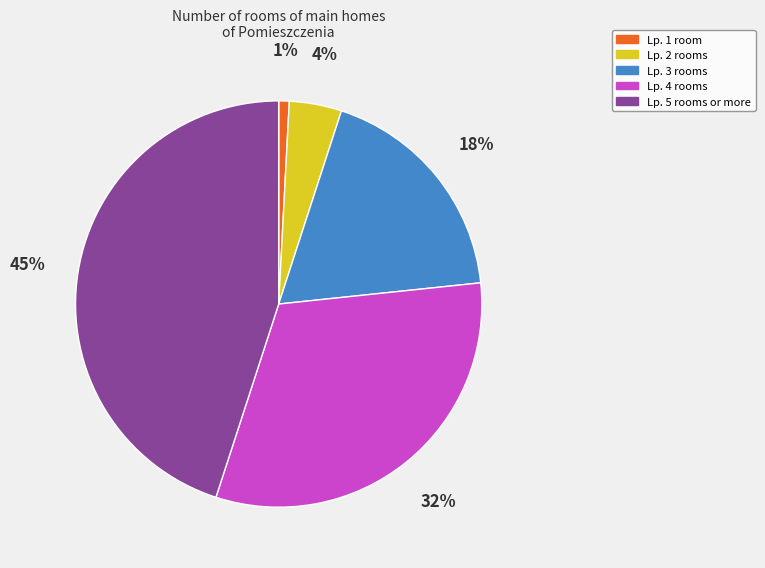

Which category has the biggest portion of the pie?

Lp. 5 rooms or more